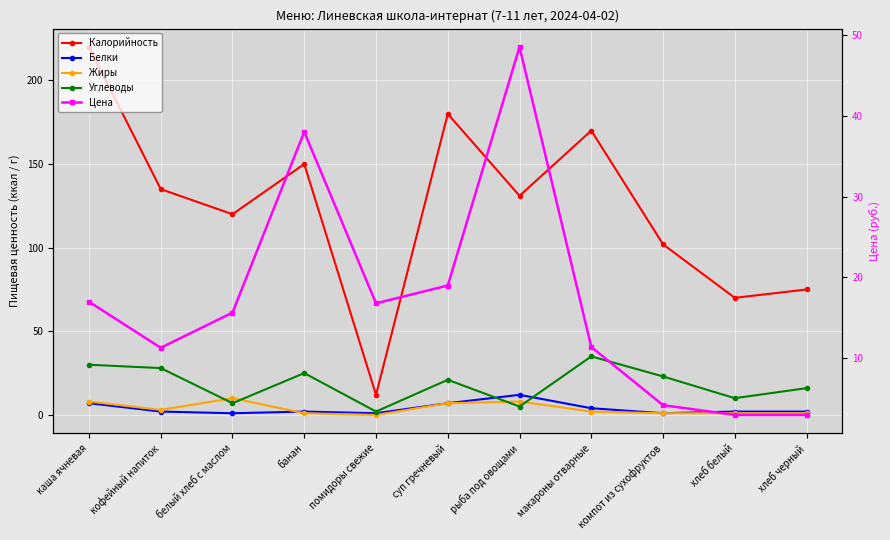

The Углеводы series shows 2.7 at белый хлеб с маслом. True or false?

False